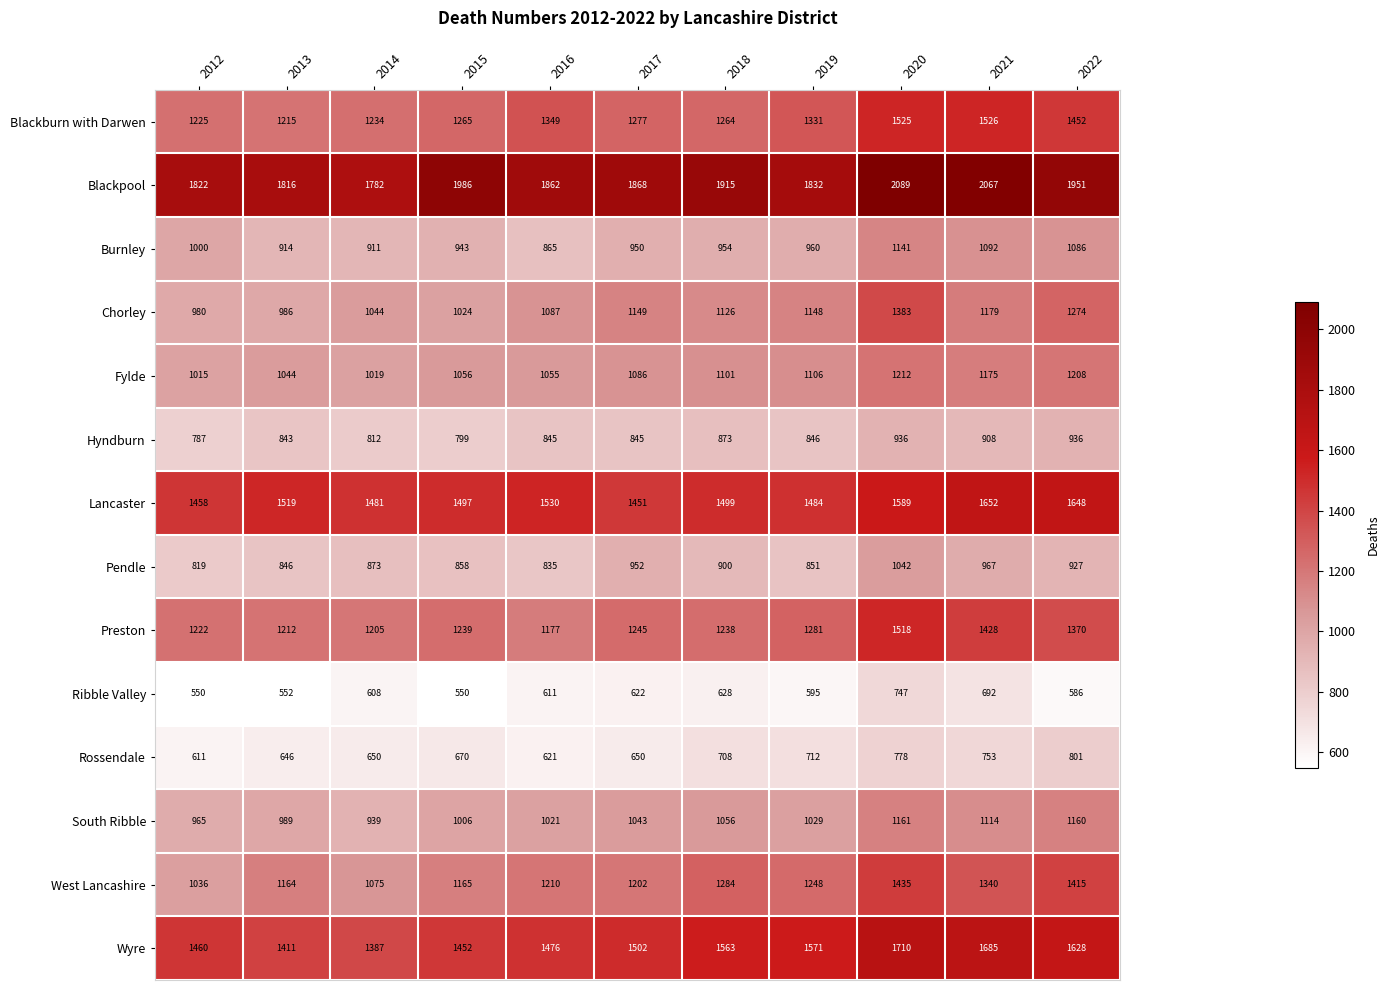

What is the maximum value shown in the chart?

2089